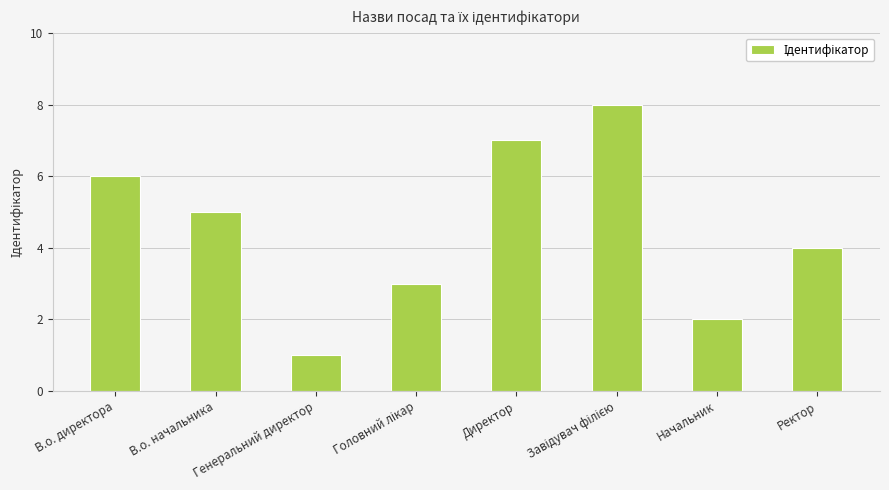

Count the number of data series in this chart.

1